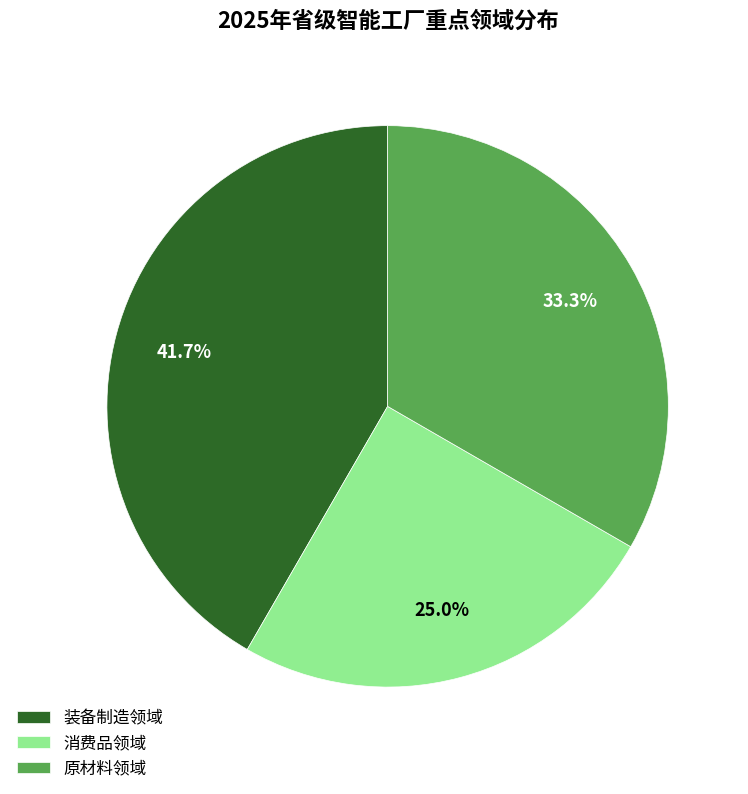

Which slice is the largest?

装备制造领域